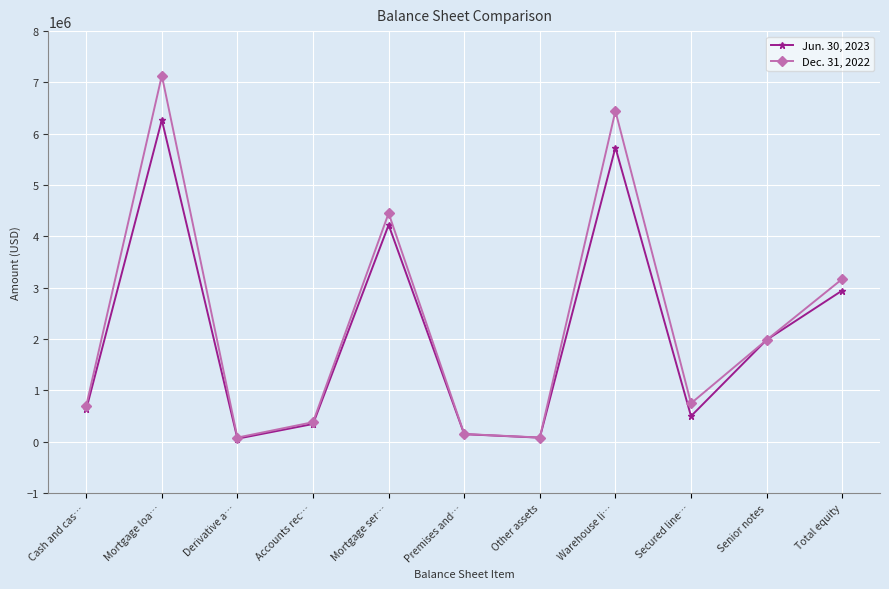

What is the value of the Dec. 31, 2022 point at the 4th from the left?

383147